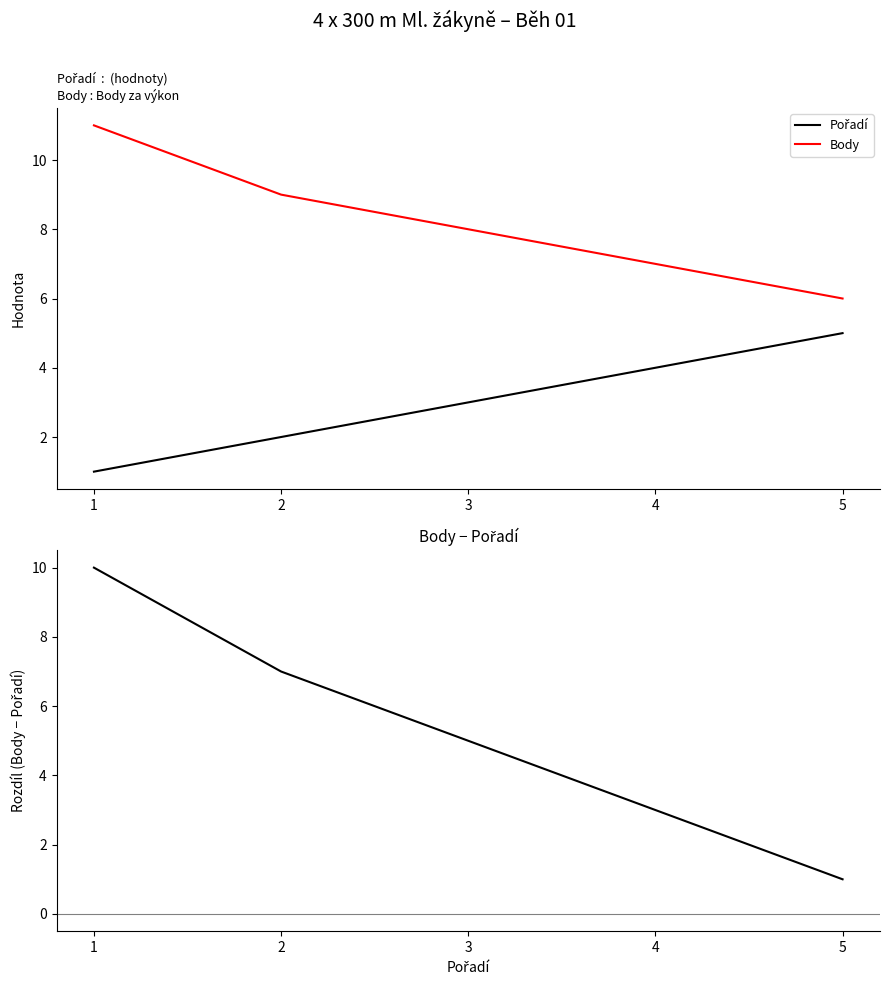

How many distinct data groups are displayed?

3